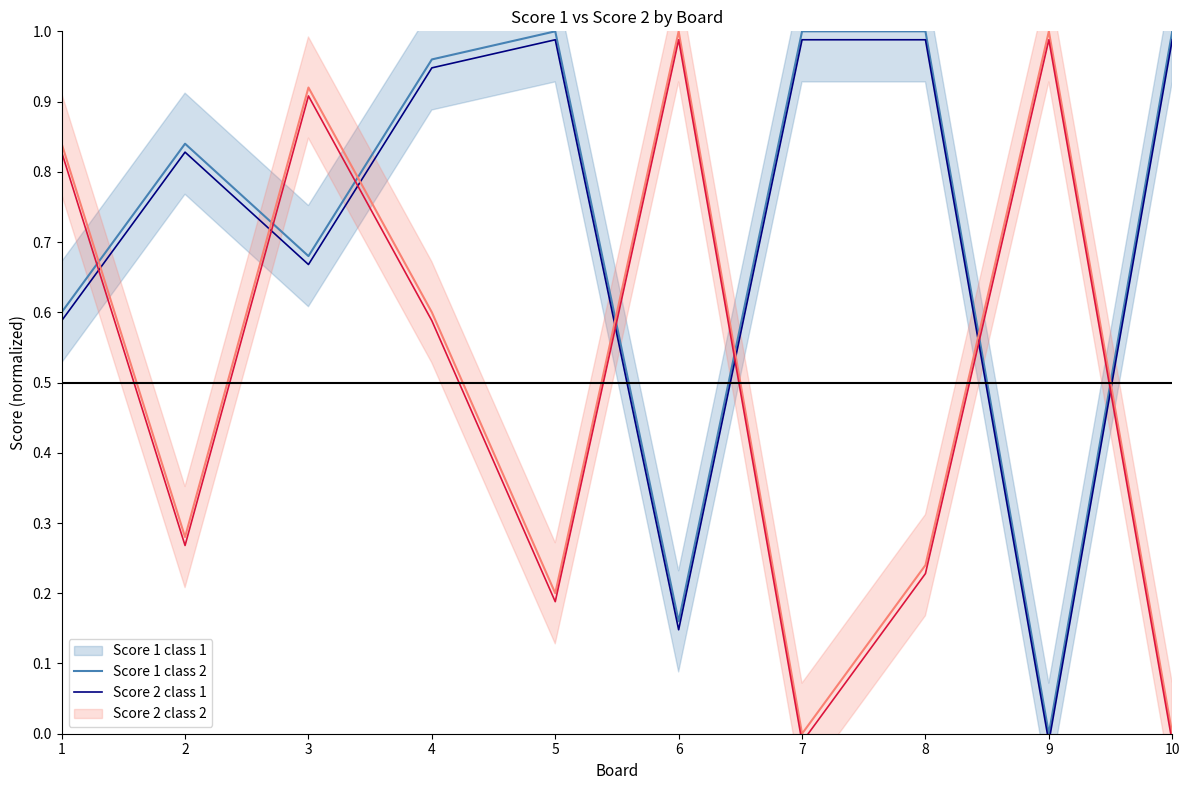

Is this an area chart (filled region under the line)?

No